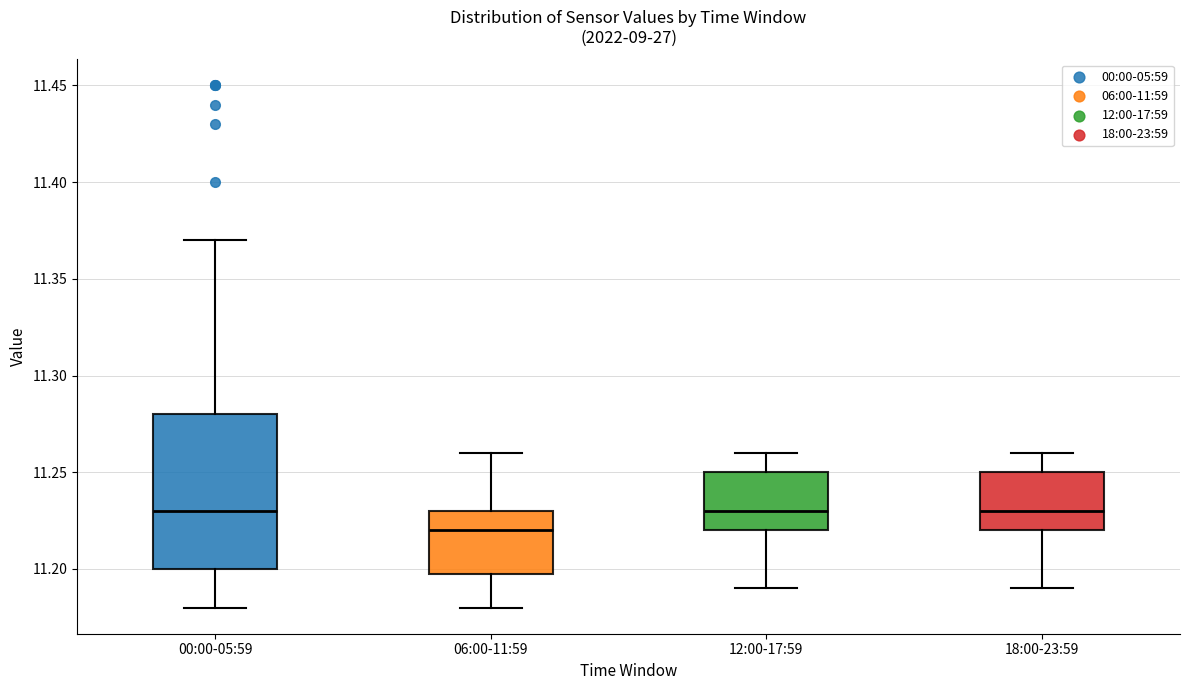

Where does the lower whisker of the box for 00:00-05:59 end on the y-axis? The values are not printed on the chart, so give them approximately, as read against the axis.

11.18